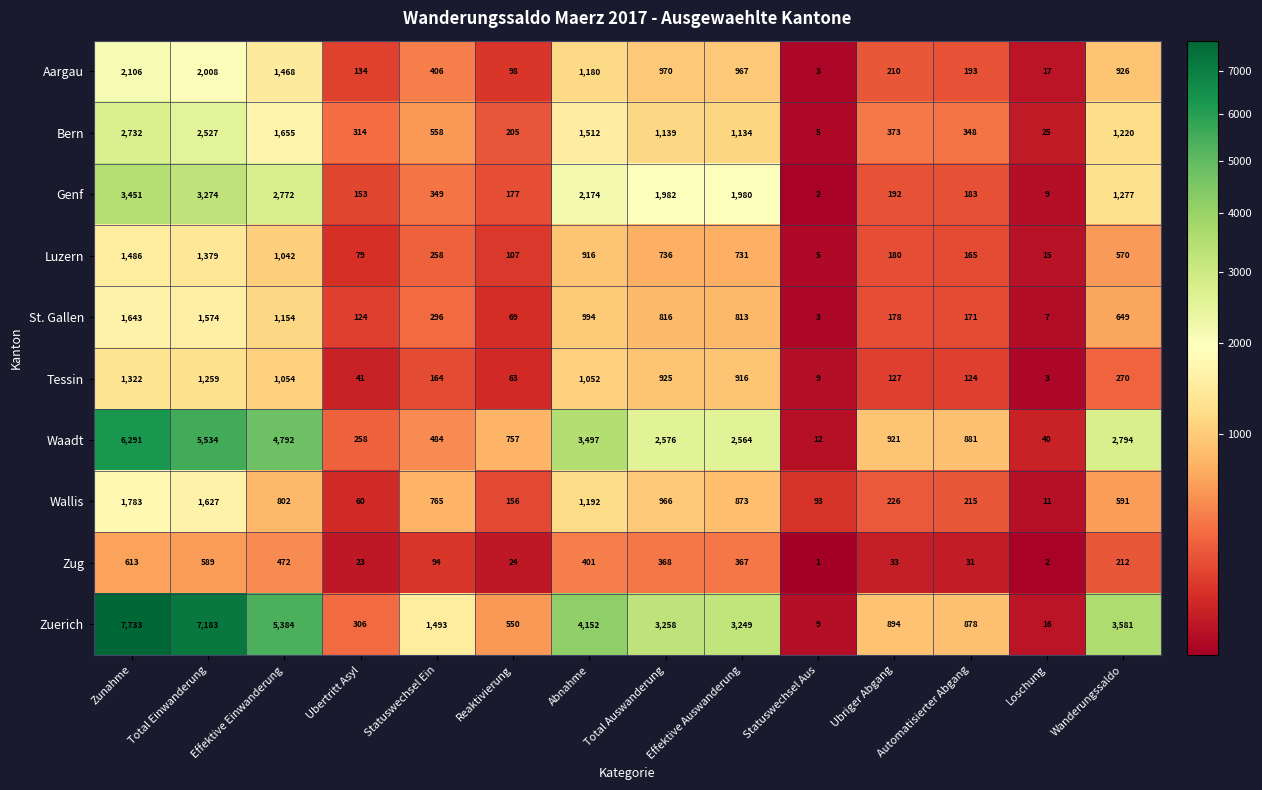

Which label corresponds to the largest value in the chart?

Zunahme